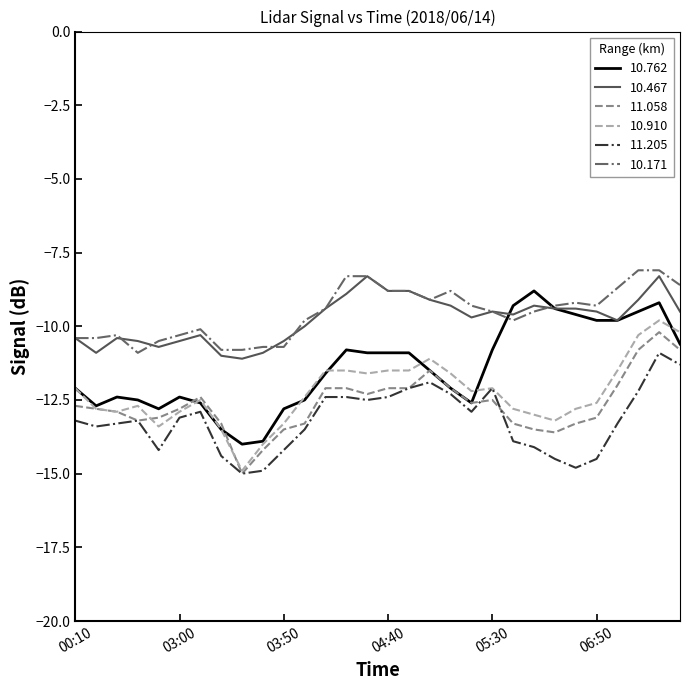

What is the highest value of the 10.467 series?

-8.3